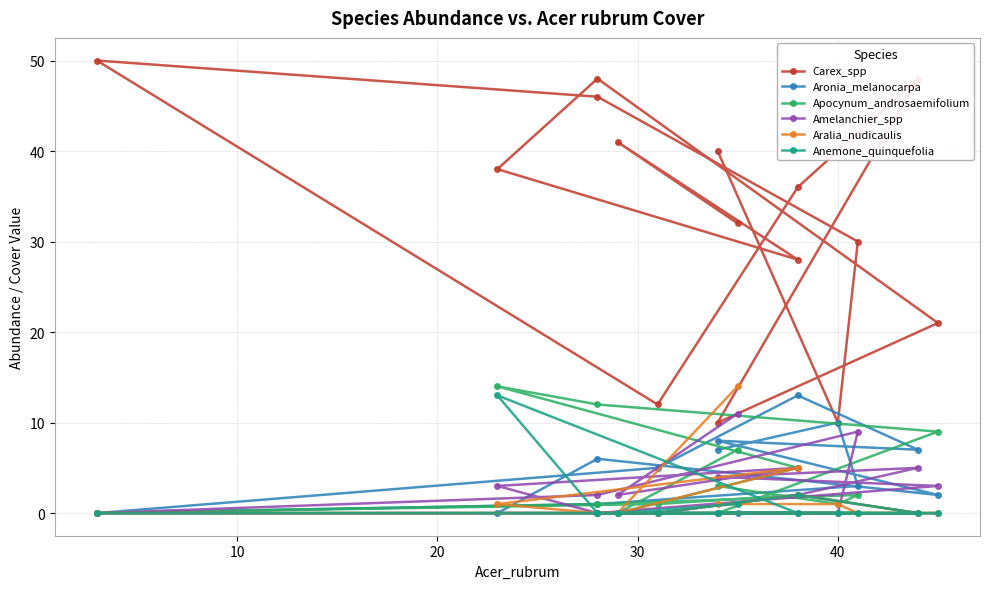

Rank the series by their maximum value, from highest to lowest.

Carex_spp, Apocynum_androsaemifolium, Aralia_nudicaulis, Aronia_melanocarpa, Anemone_quinquefolia, Amelanchier_spp